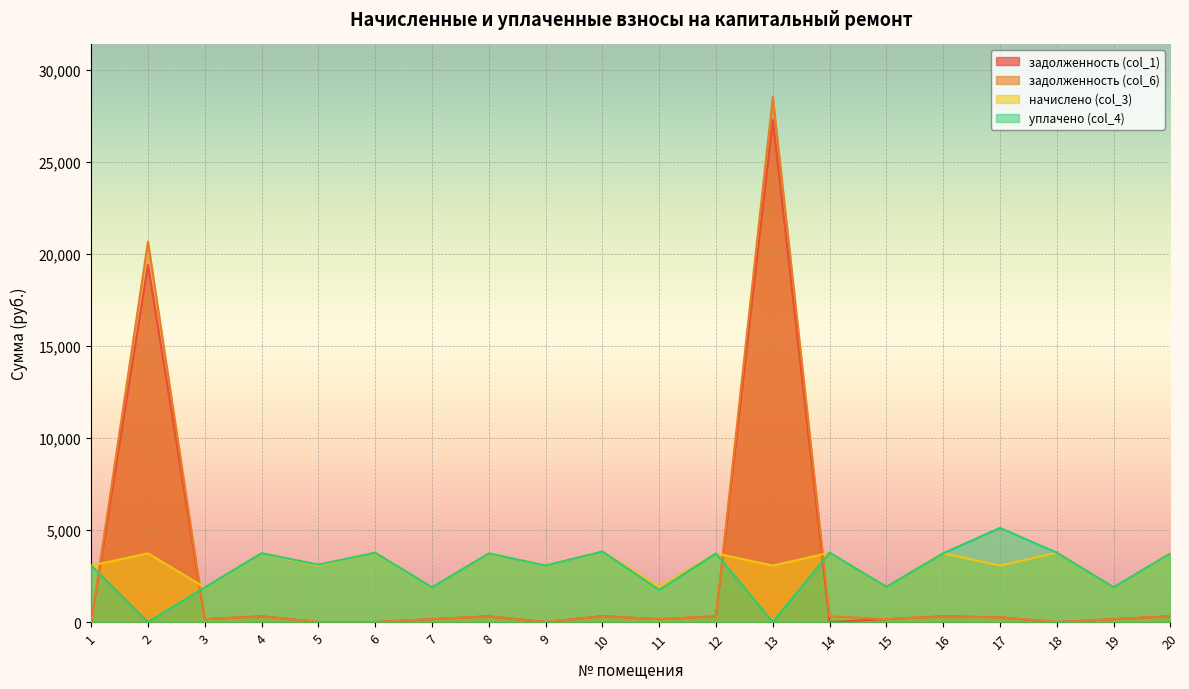

True or false: задолженность (col_6) has a value of 110.8 at 16.

False